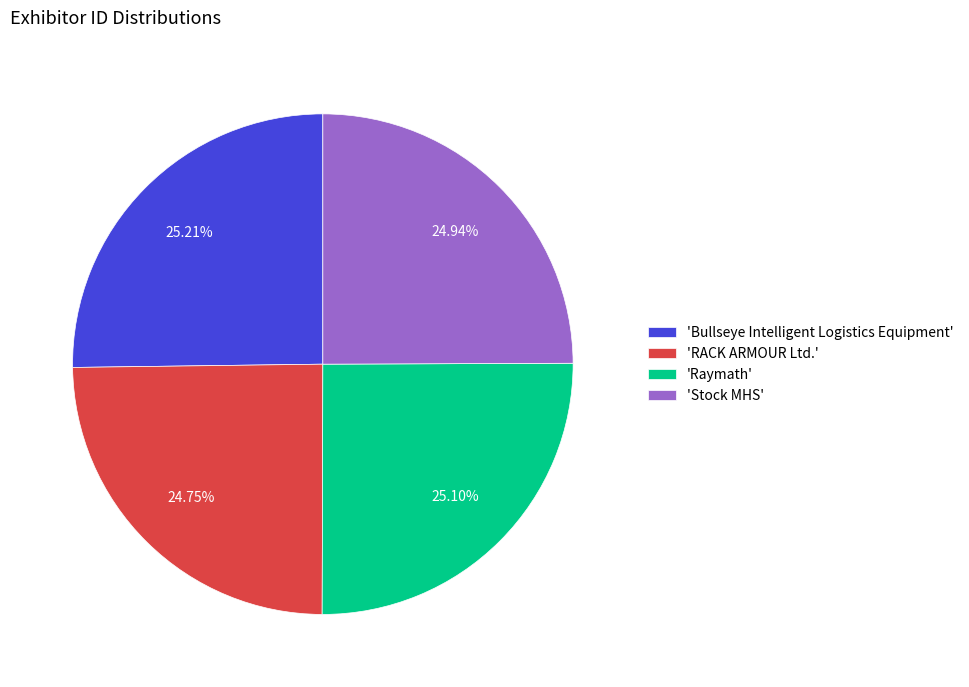

To the nearest percent, what is the average slice percentage?

25%